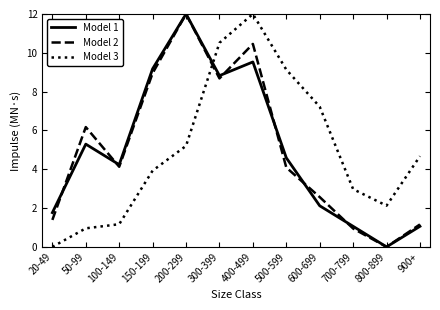

Reading left to right, what are all the values shown in this chart?

Model 1: 1.8	5.3	4.2	9.2	12.0	8.8	9.5	4.6	2.1	1.1	0.0	1.1
Model 2: 1.4	6.2	4.1	9.0	12.0	8.7	10.5	4.1	2.6	0.9	0.0	1.2
Model 3: 0.0	1.0	1.2	3.9	5.2	10.5	12.0	9.1	7.2	3.0	2.1	4.7